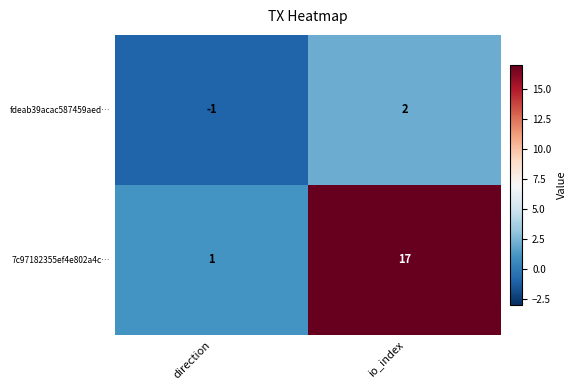

What is the difference between the fdeab39acac587459aed… values at direction and io_index?

3